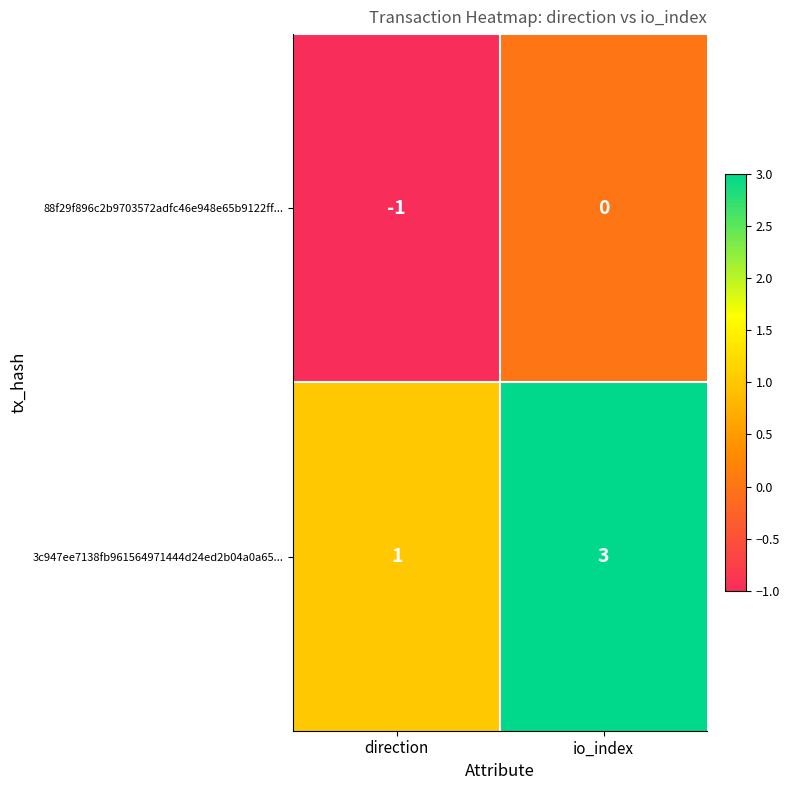

Reading left to right, transcribe all the data shown in this chart.

88f29f896c2b9703572adfc46e948e65b9122ff...: -1	0
3c947ee7138fb961564971444d24ed2b04a0a65...: 1	3